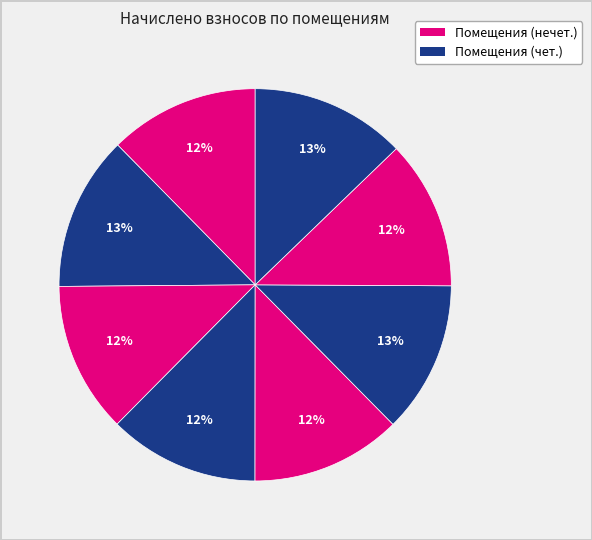

How many slices are in this pie chart?

8